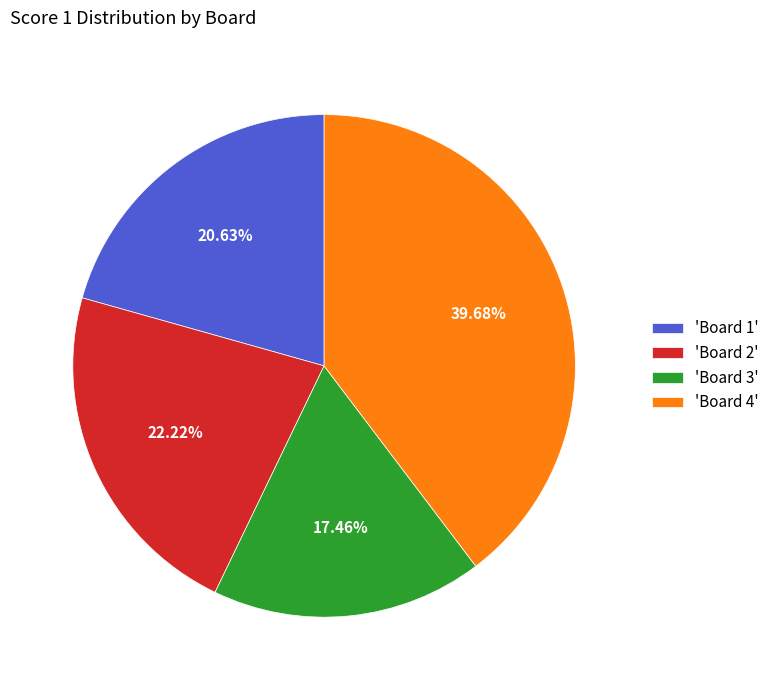

Is the sum of 'Board 1' and 'Board 2' greater than half?

No